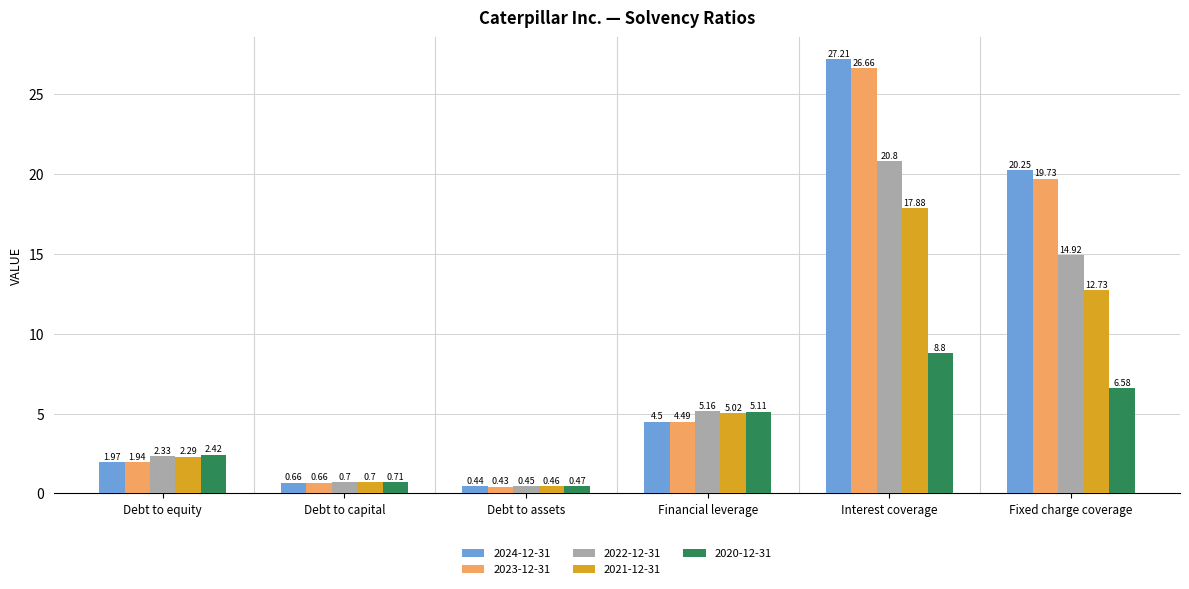

What is the sum of the 2020-12-31 values at Financial leverage and Debt to capital?

5.8